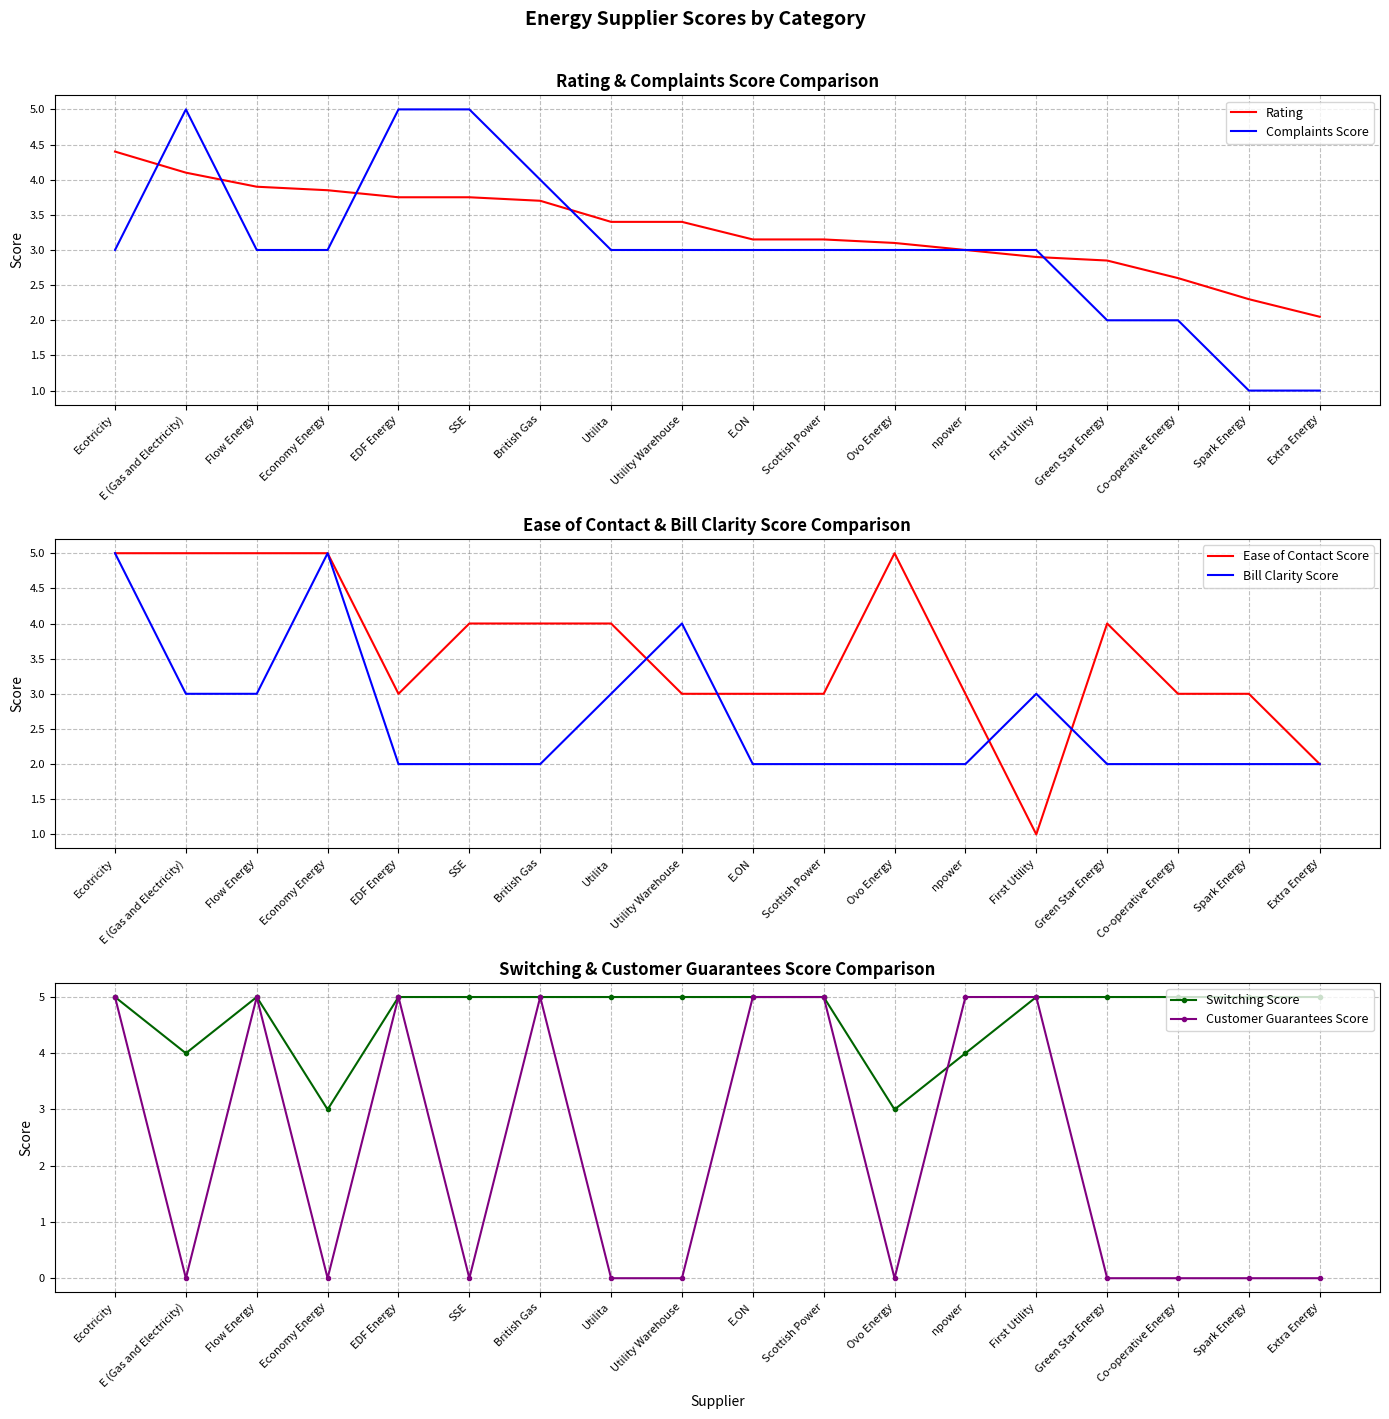

What is the value of the Complaints Score point at the 6th from the left?

5.0